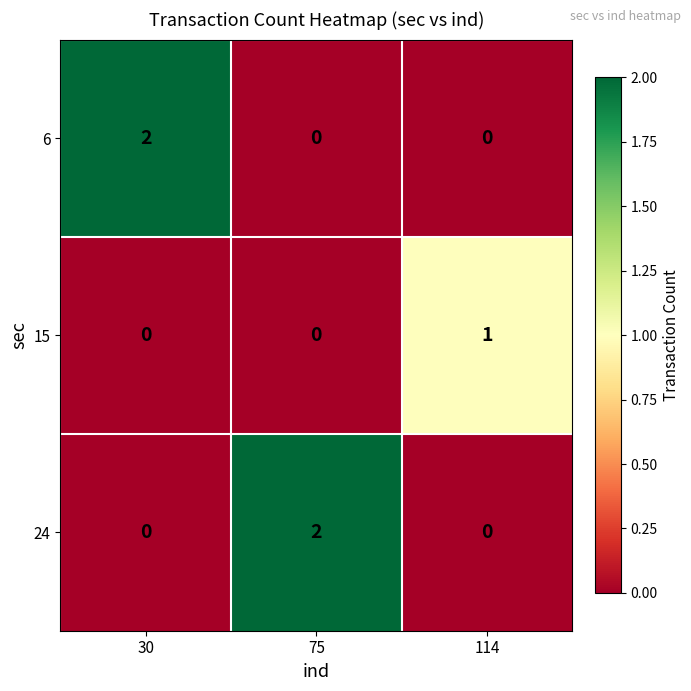

True or false: 24 has a value of 1 at 30.

False